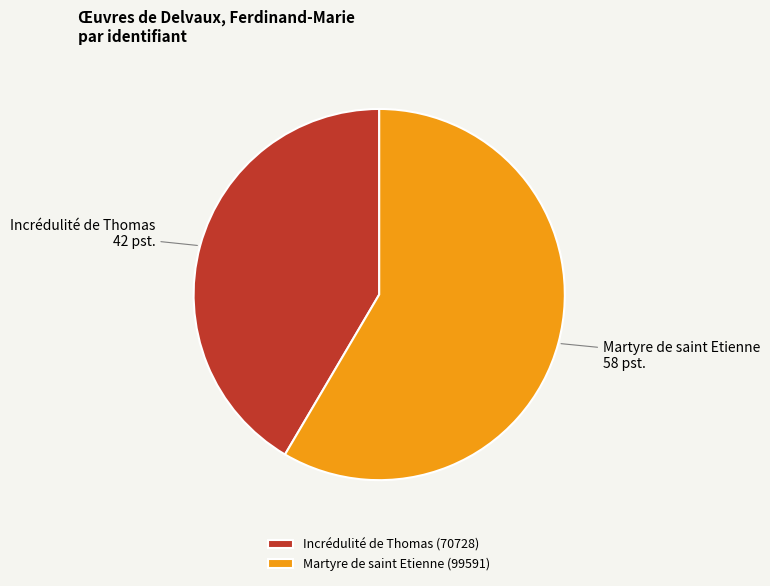

Is it true that Martyre de saint Etienne is 45% of the pie?

False